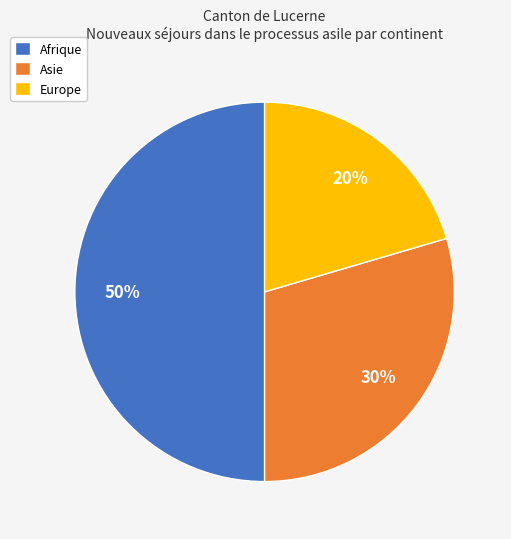

Combined, do Europe and Afrique account for over 50%?

Yes